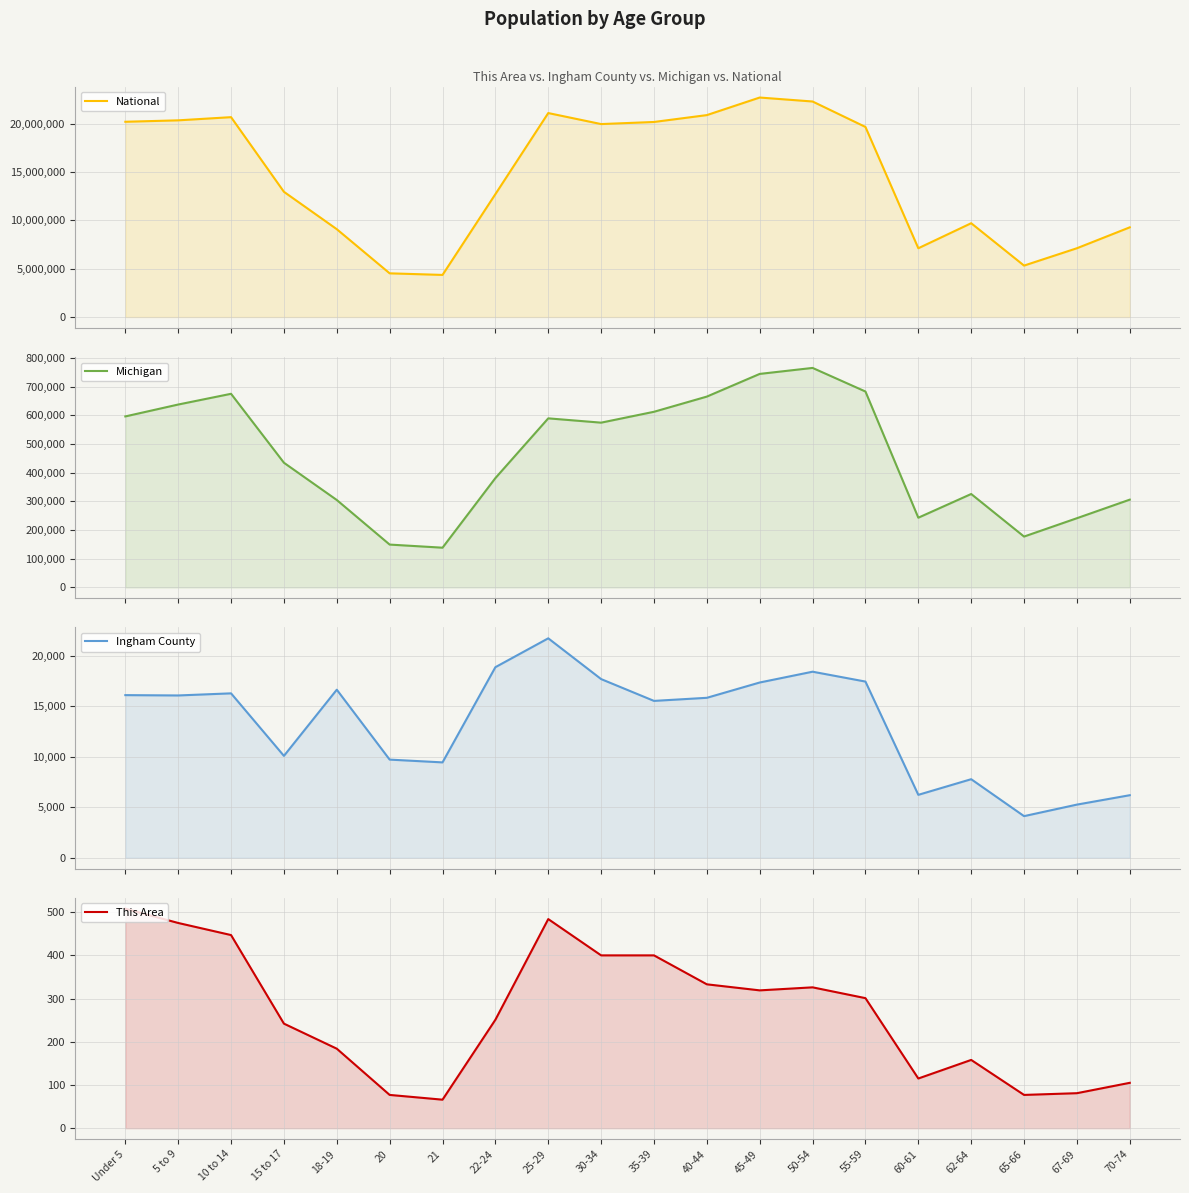

What is the total value across all series at 18-19?

9407747